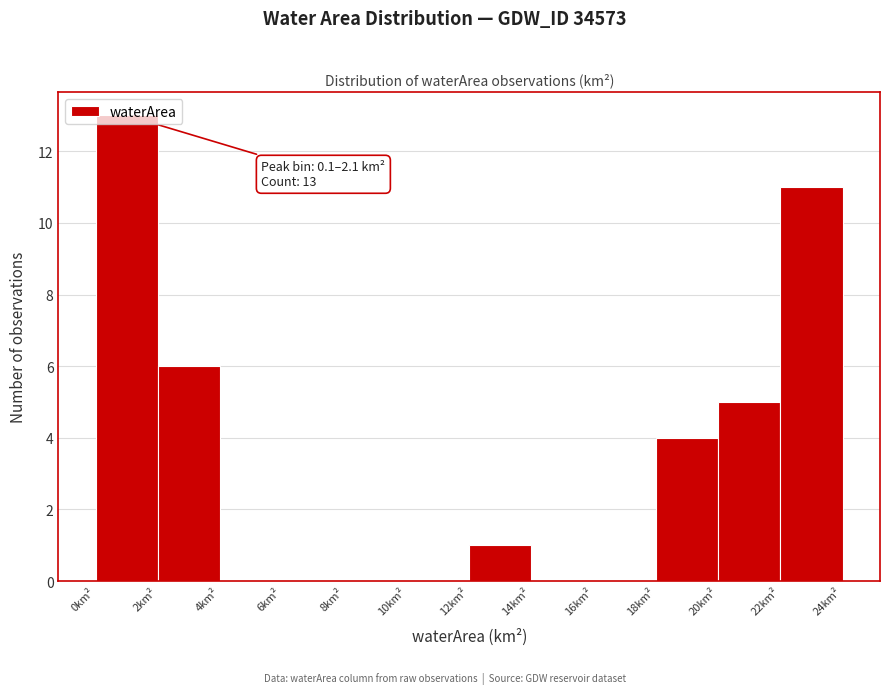

Which range on the x-axis has the tallest bar?

0 to 2